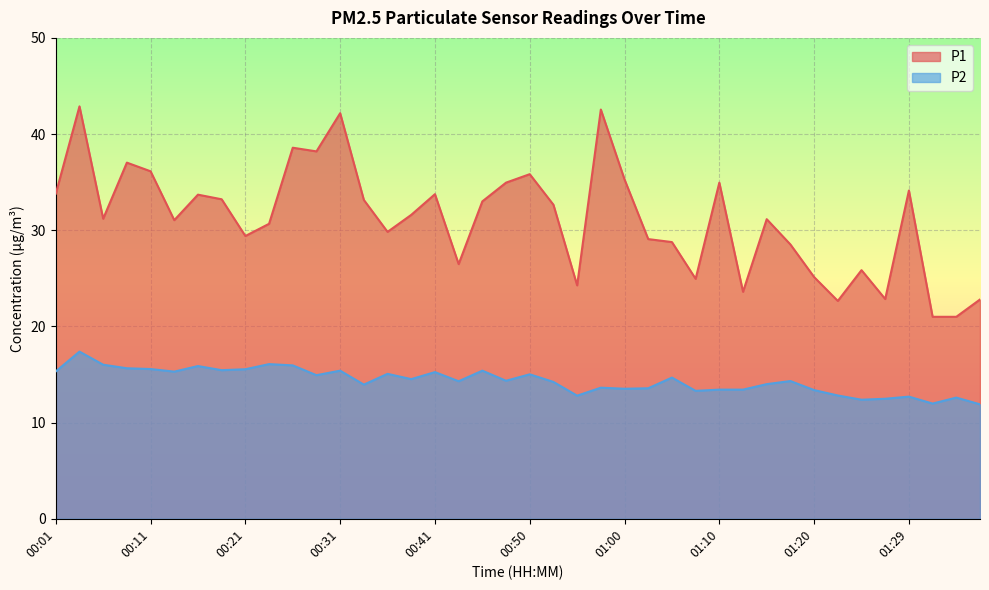

List the labels in order of P2 value, largest first.

00:04, 00:24, 00:06, 00:26, 00:16, 00:08, 00:11, 00:21, 00:19, 00:31, 00:45, 00:01, 00:14, 00:41, 00:36, 00:50, 00:28, 01:05, 00:38, 00:48, 01:17, 00:43, 00:53, 01:15, 00:33, 00:58, 01:03, 01:00, 01:10, 01:12, 01:20, 01:07, 01:22, 00:55, 01:29, 01:34, 01:27, 01:24, 01:32, 01:37